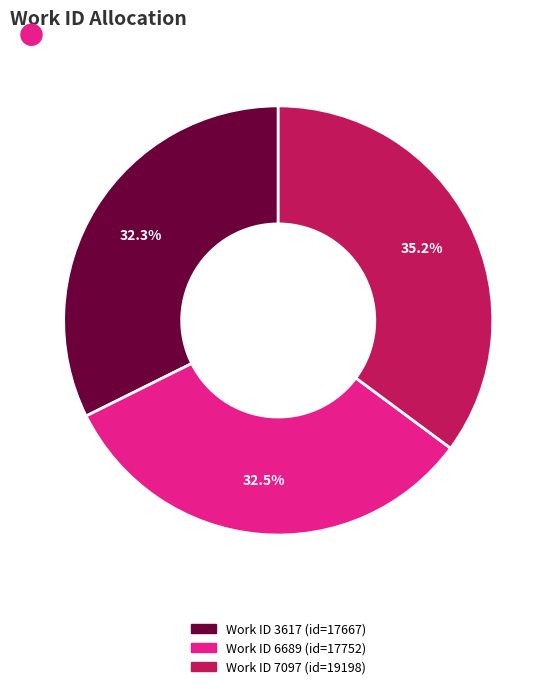

Is there any slice that represents more than half of the pie?

No